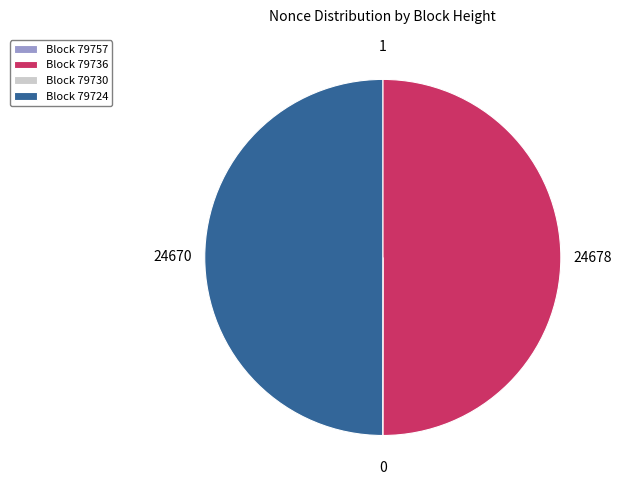

True or false: Block 79724 accounts for 64% of the total.

False